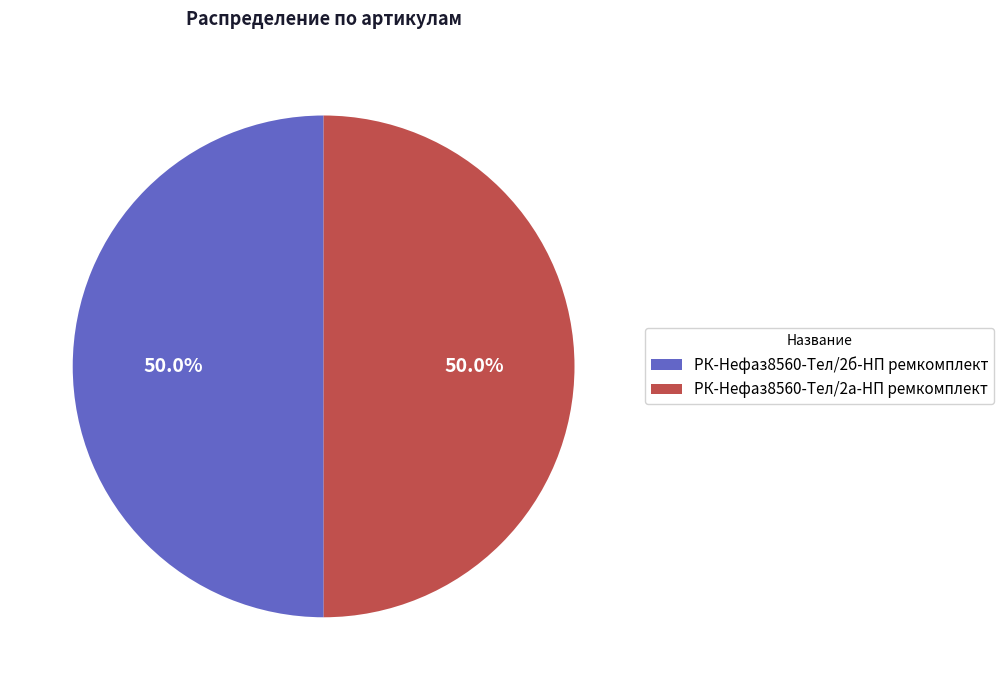

Approximately how many times larger is the value at РК-Нефаз8560-Тел/2б-НП ремкомплект compared to РК-Нефаз8560-Тел/2а-НП ремкомплект?

1.0